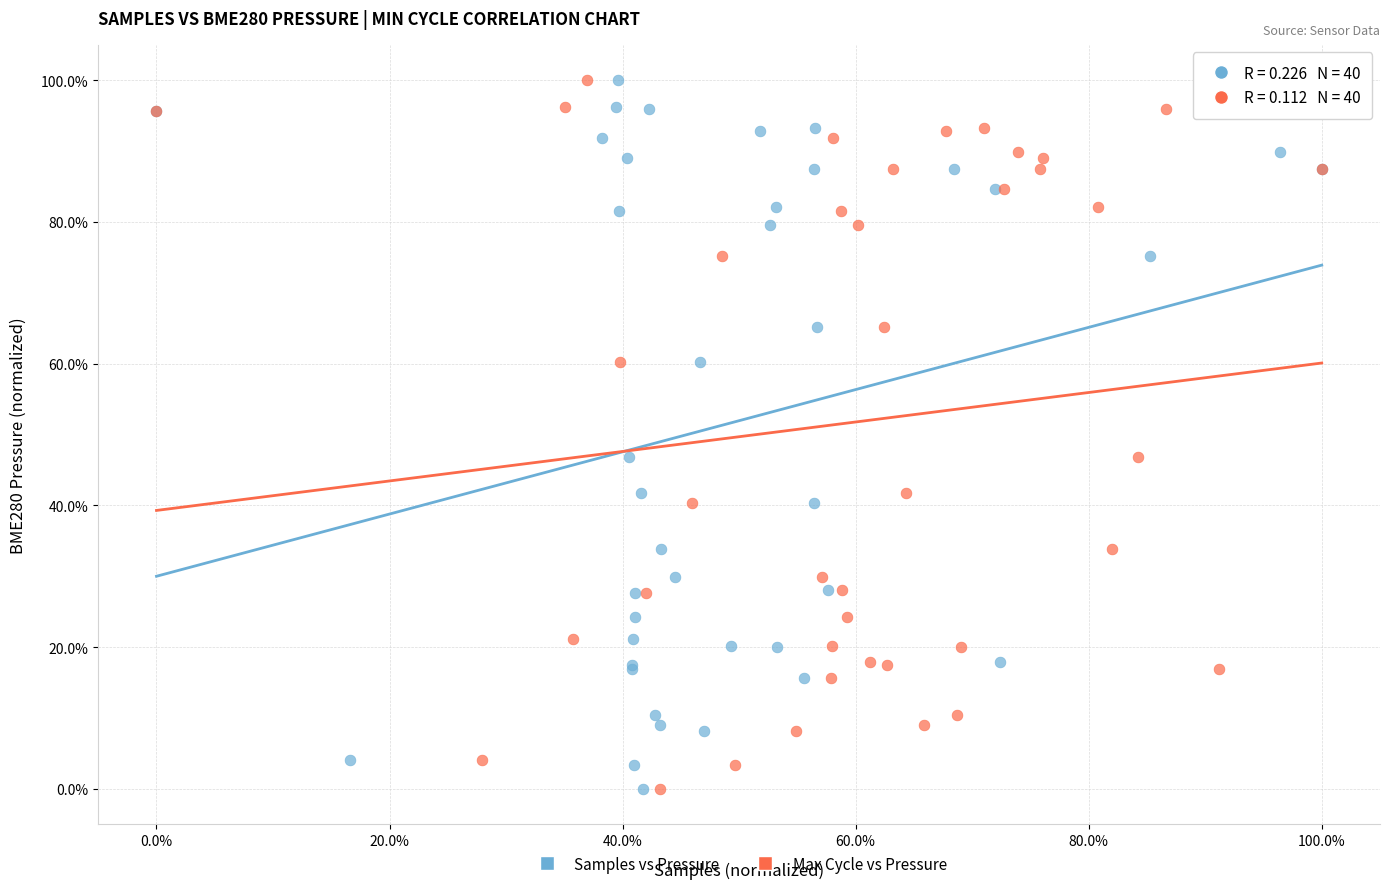

What are all the series names shown in the legend?

Samples vs Pressure, Max Cycle vs Pressure